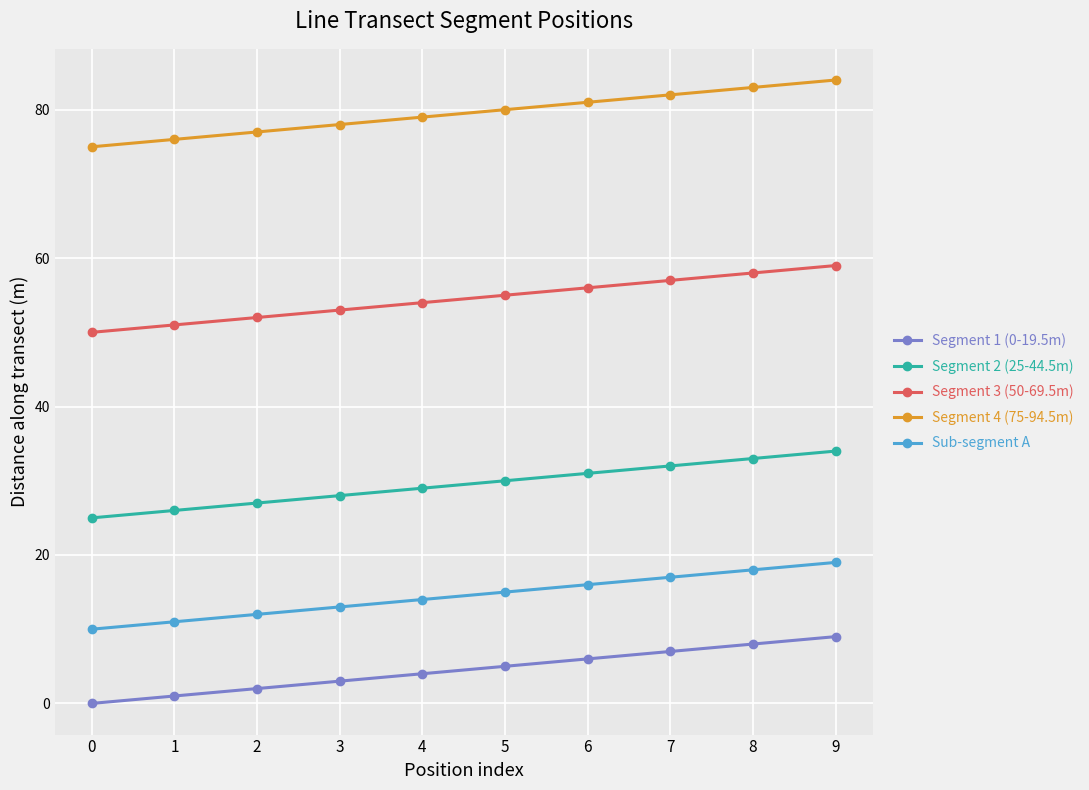

How many lines are shown in the chart?

5